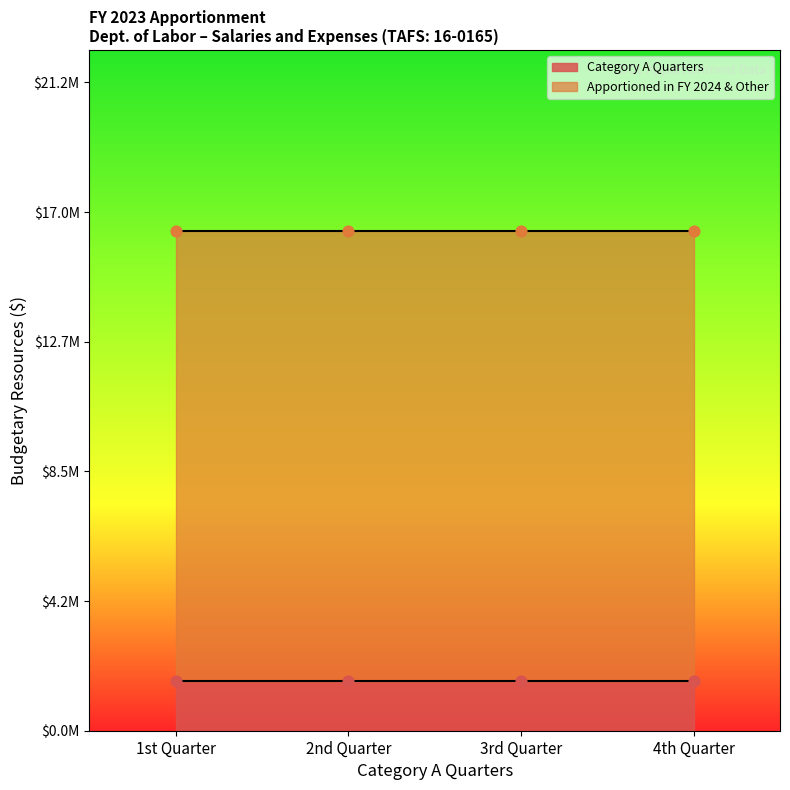

Is the value of Category A Quarters at 4th Quarter greater than the value of Apportioned in FY 2024 & Other at 2nd Quarter?

No